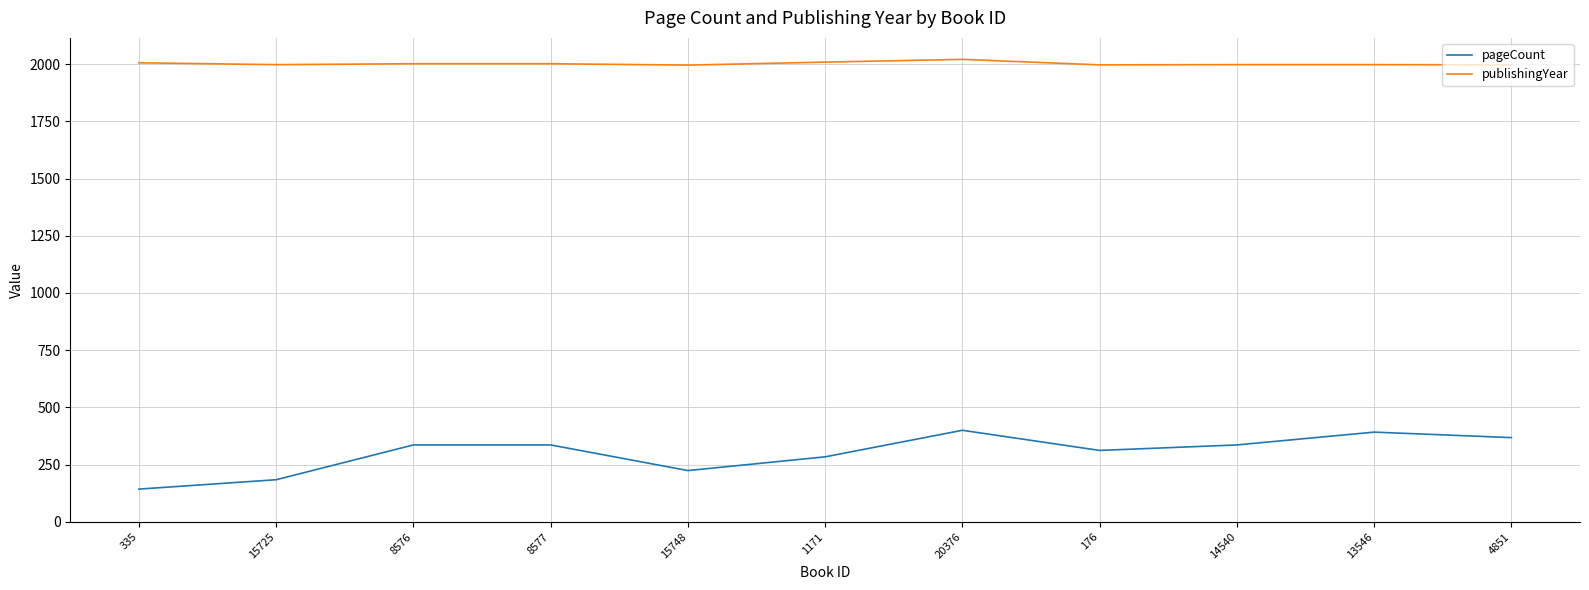

What is the sum of the pageCount values at 176 and 8576?

648